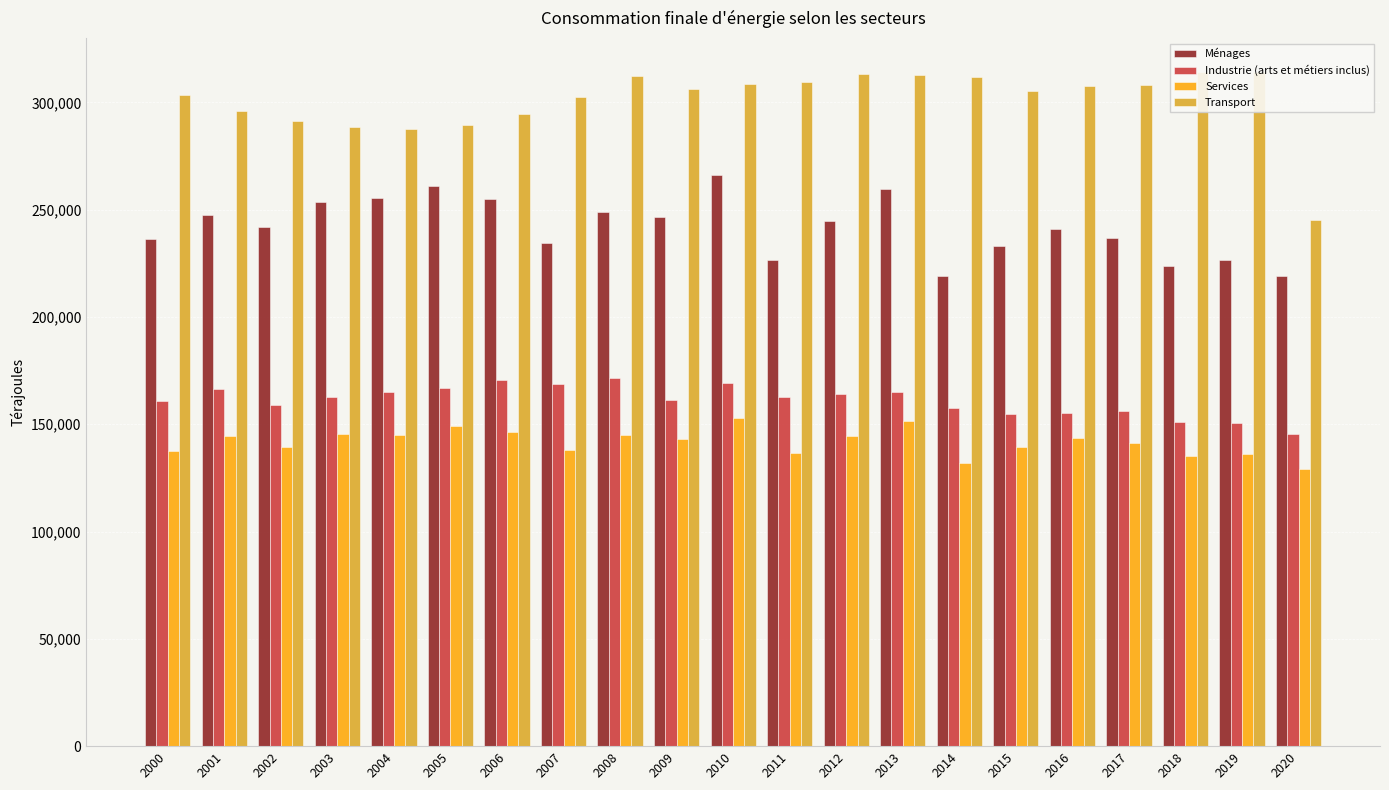

Which series has the largest range (max minus min)?

Transport